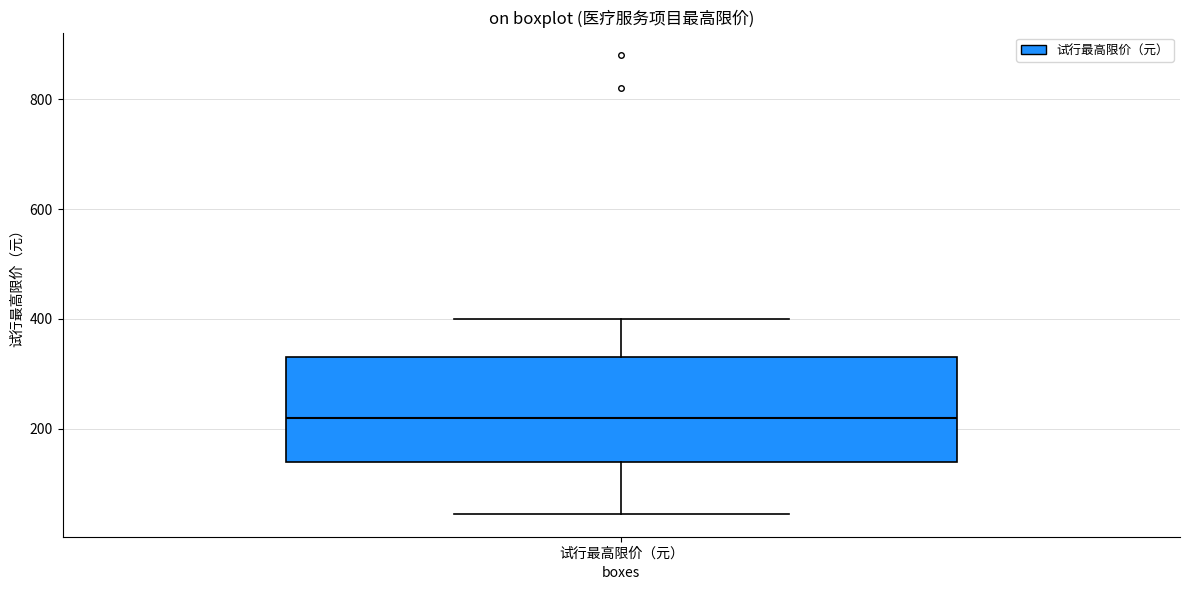

Read this box plot against the y-axis: the position of the median line, the range covered by the box, and the ends of both whiskers. The values are not printed on the chart, so give them approximately, as read against the axis.

median 220, box 140 to 340, whiskers 40 to 400